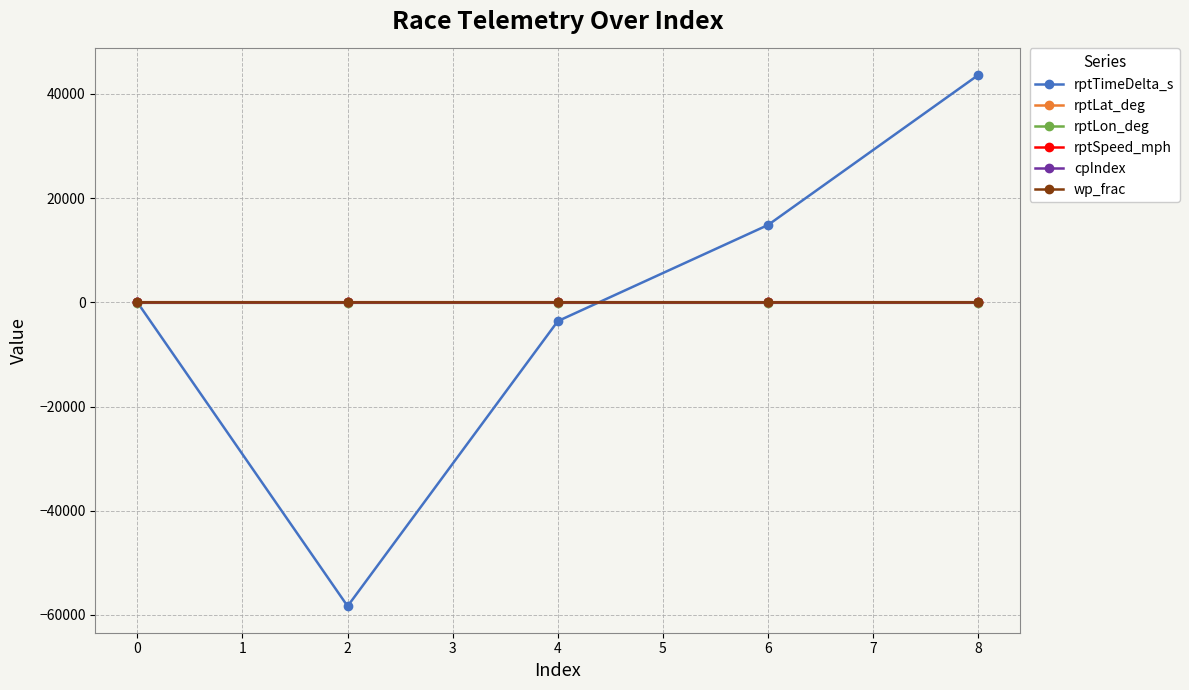

At which category is the sum across all series the highest?

8